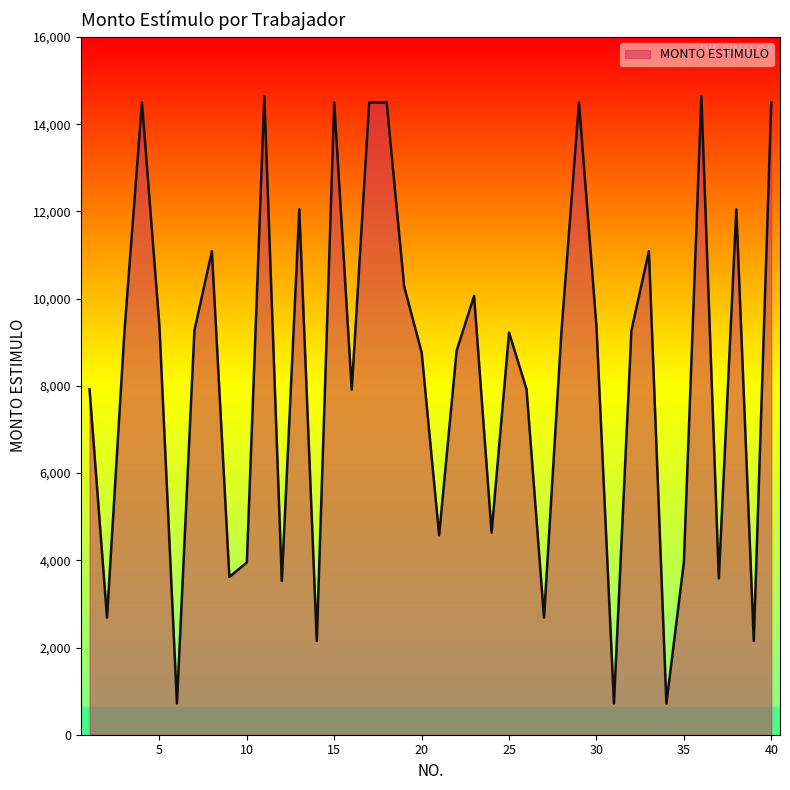

What is the maximum value shown in the chart?

14639.2